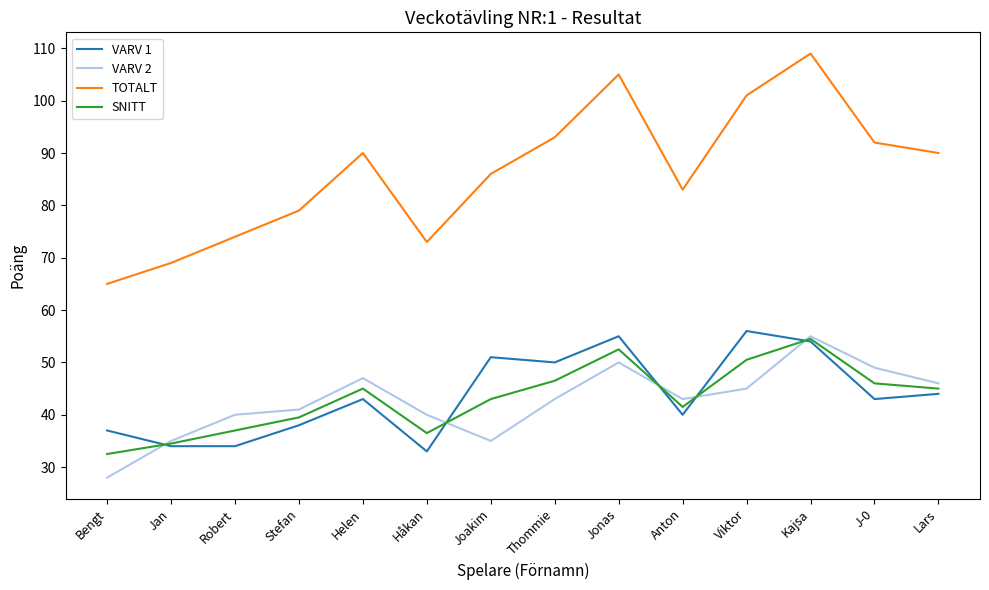

What is the highest value of the VARV 1 series?

56.0